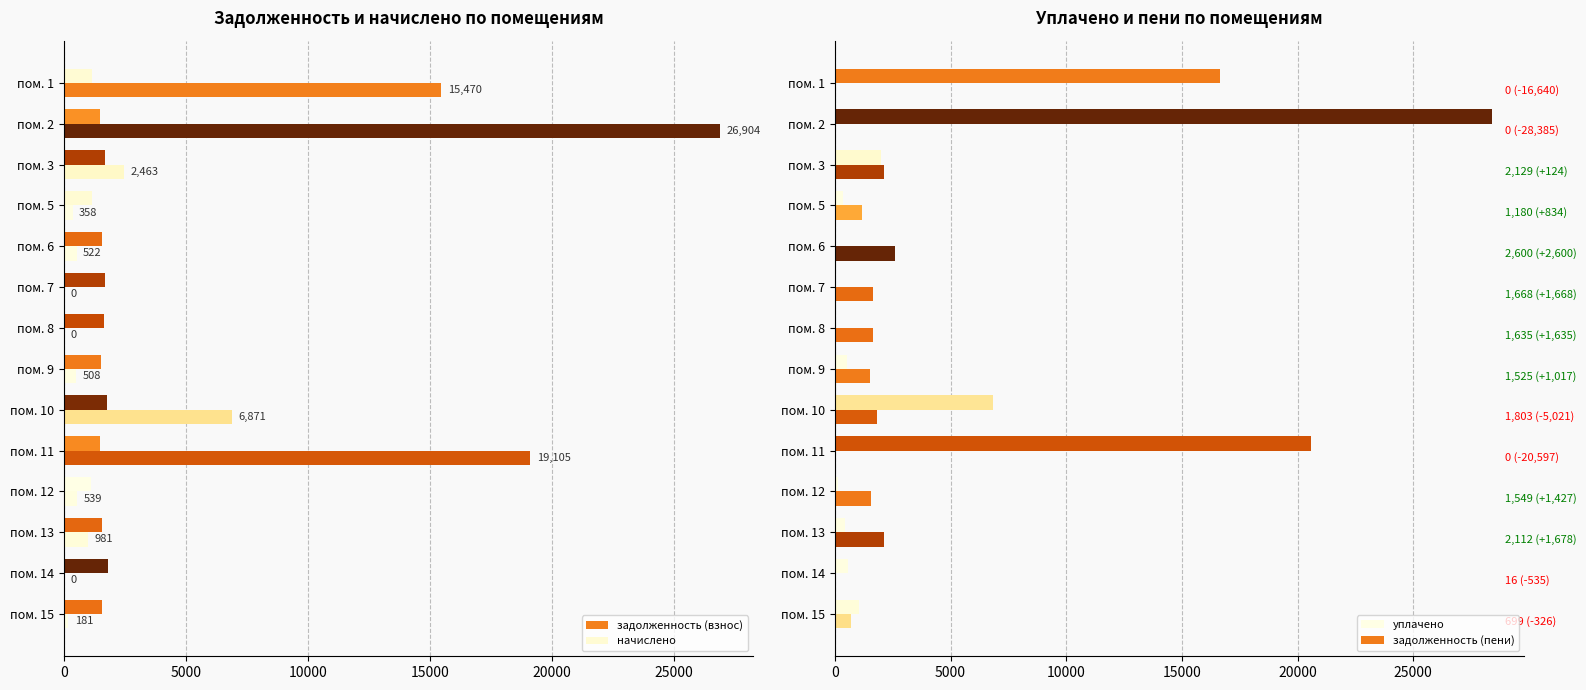

Rank the series at пом. 1 from highest to lowest value.

задолженность (пени), задолженность (взнос), начислено, уплачено